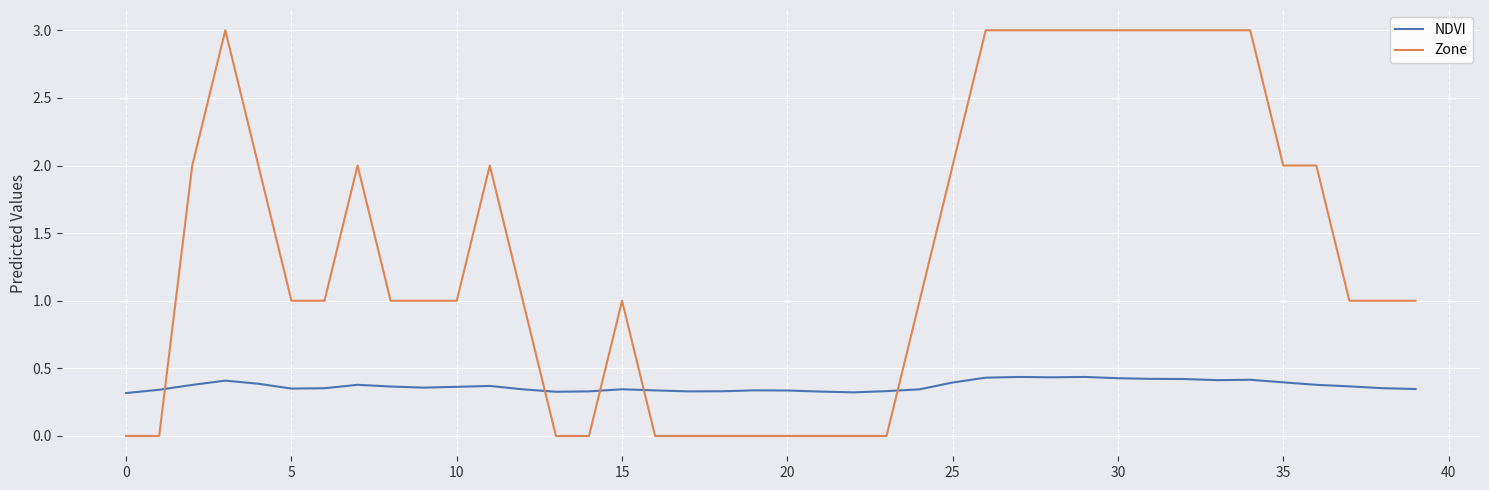

List the series in order of their peak value, lowest first.

NDVI, Zone